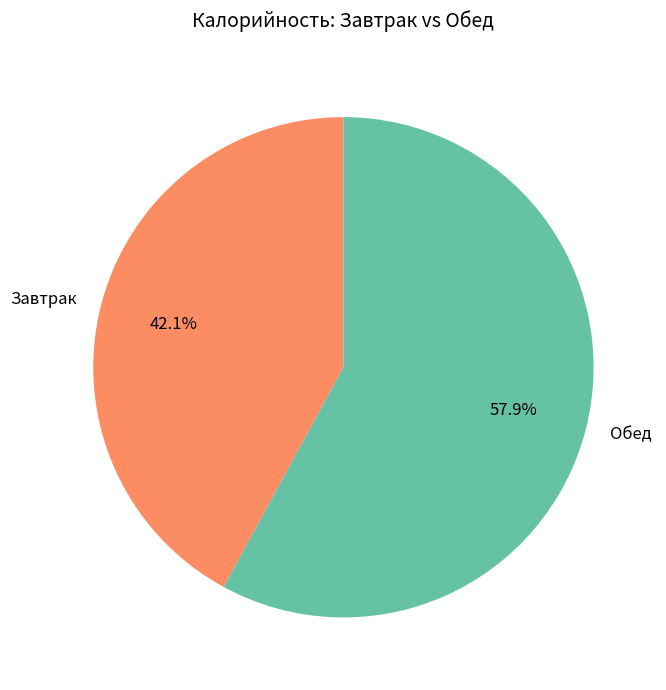

How many segments does this pie chart have?

2